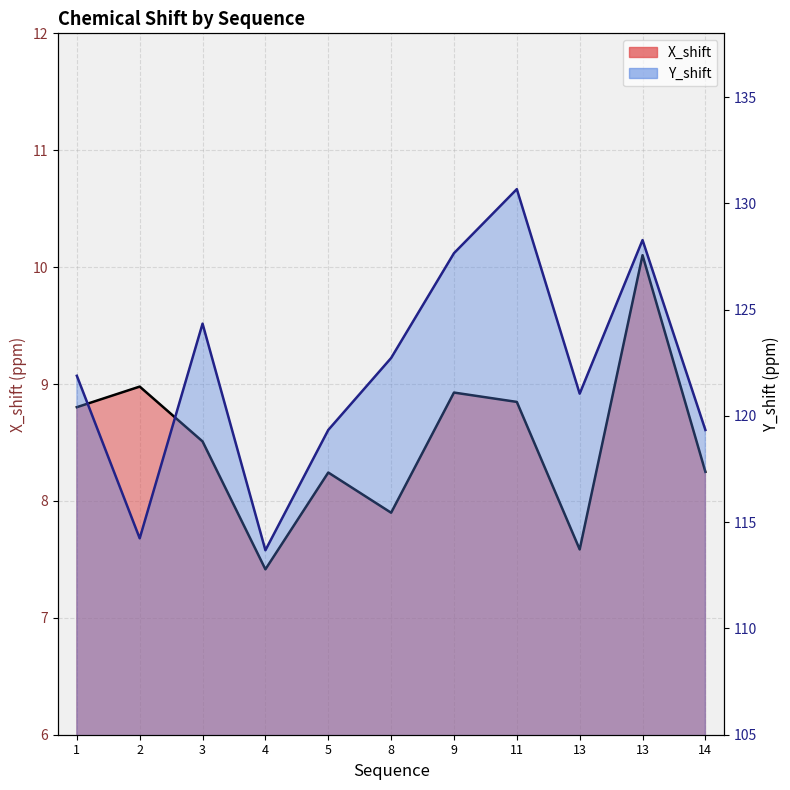

Which series changed the most between 3 and 4?

Y_shift